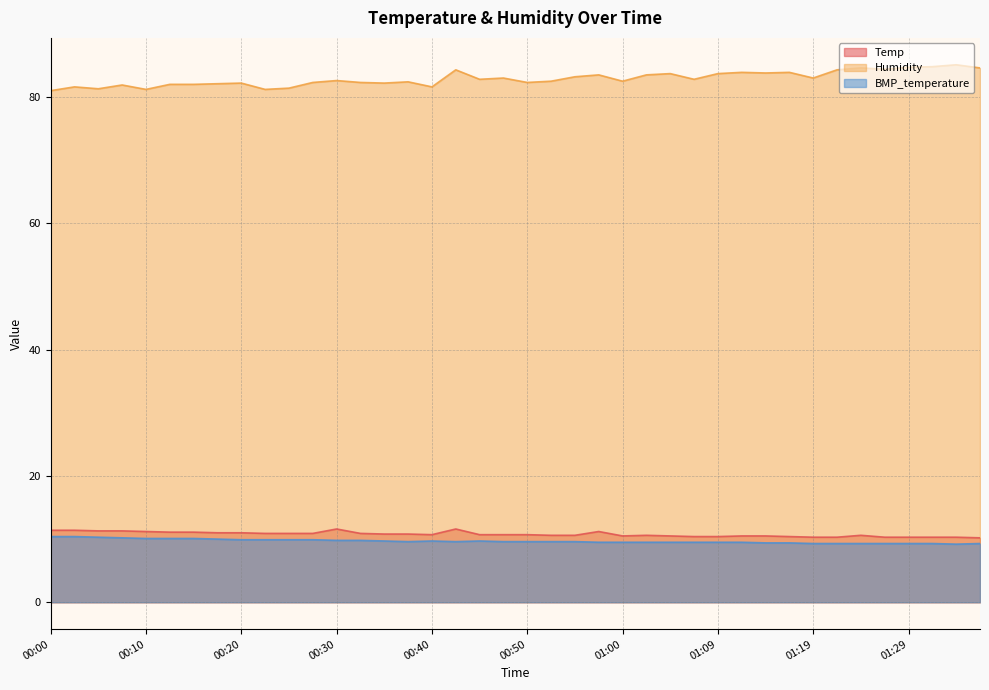

What is the sum of all BMP_temperature values?

387.1